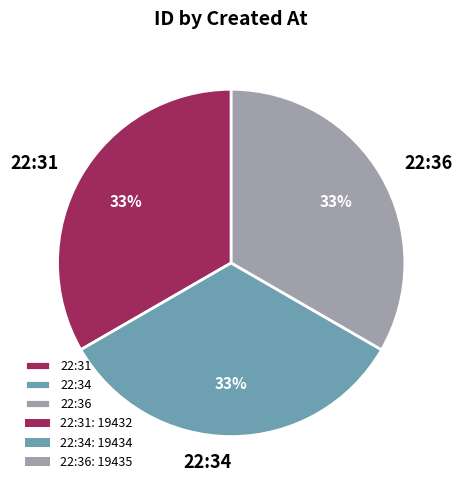

Is it true that 22:31 is 33% of the pie?

True